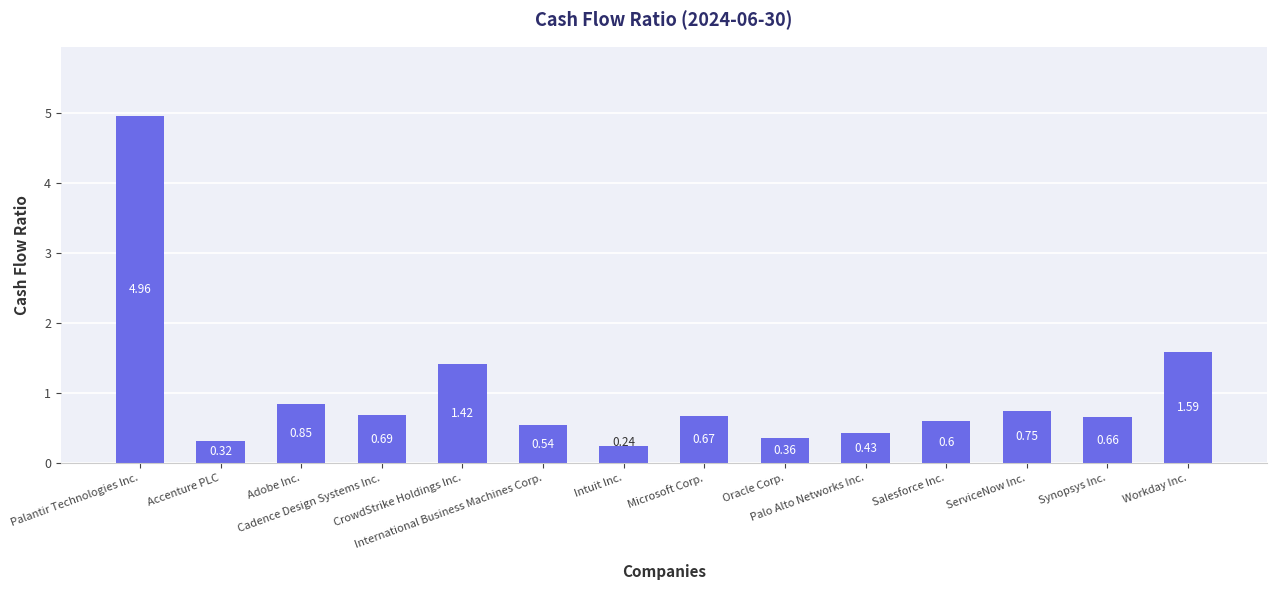

What is the average value?

1.0